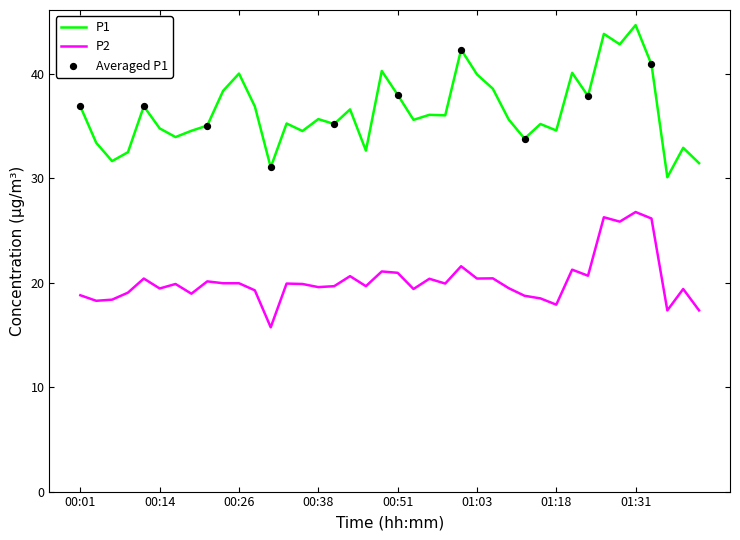

Which series has the largest range (max minus min)?

P1